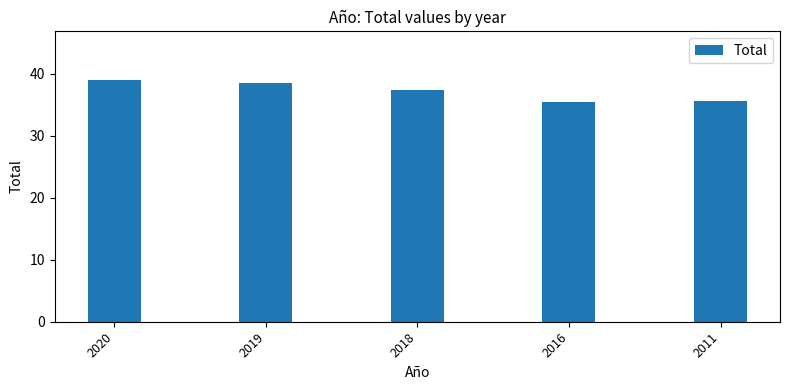

Reading right to left, what are all the values shown in this chart?

35.7	35.5	37.4	38.5	39.0